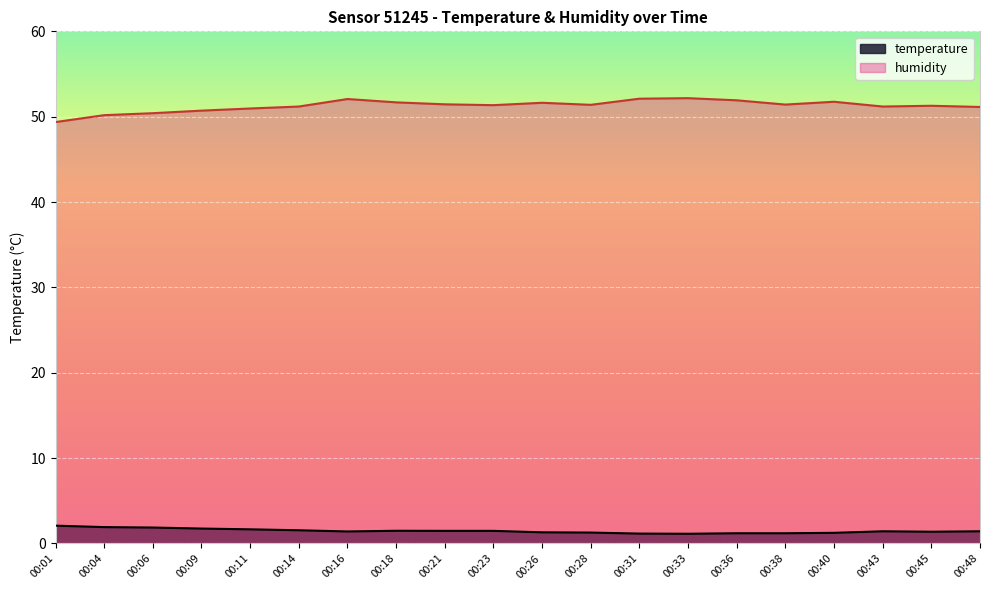

True or false: temperature and humidity intersect in this chart.

False